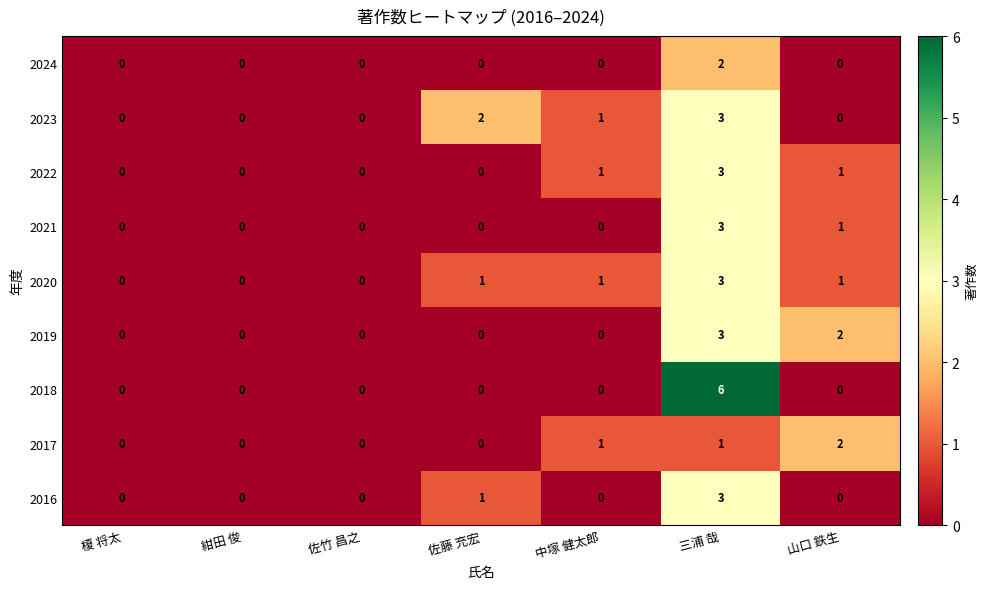

What is the sum of the 2022 values at 山口 鉄生 and 三浦 哉?

4